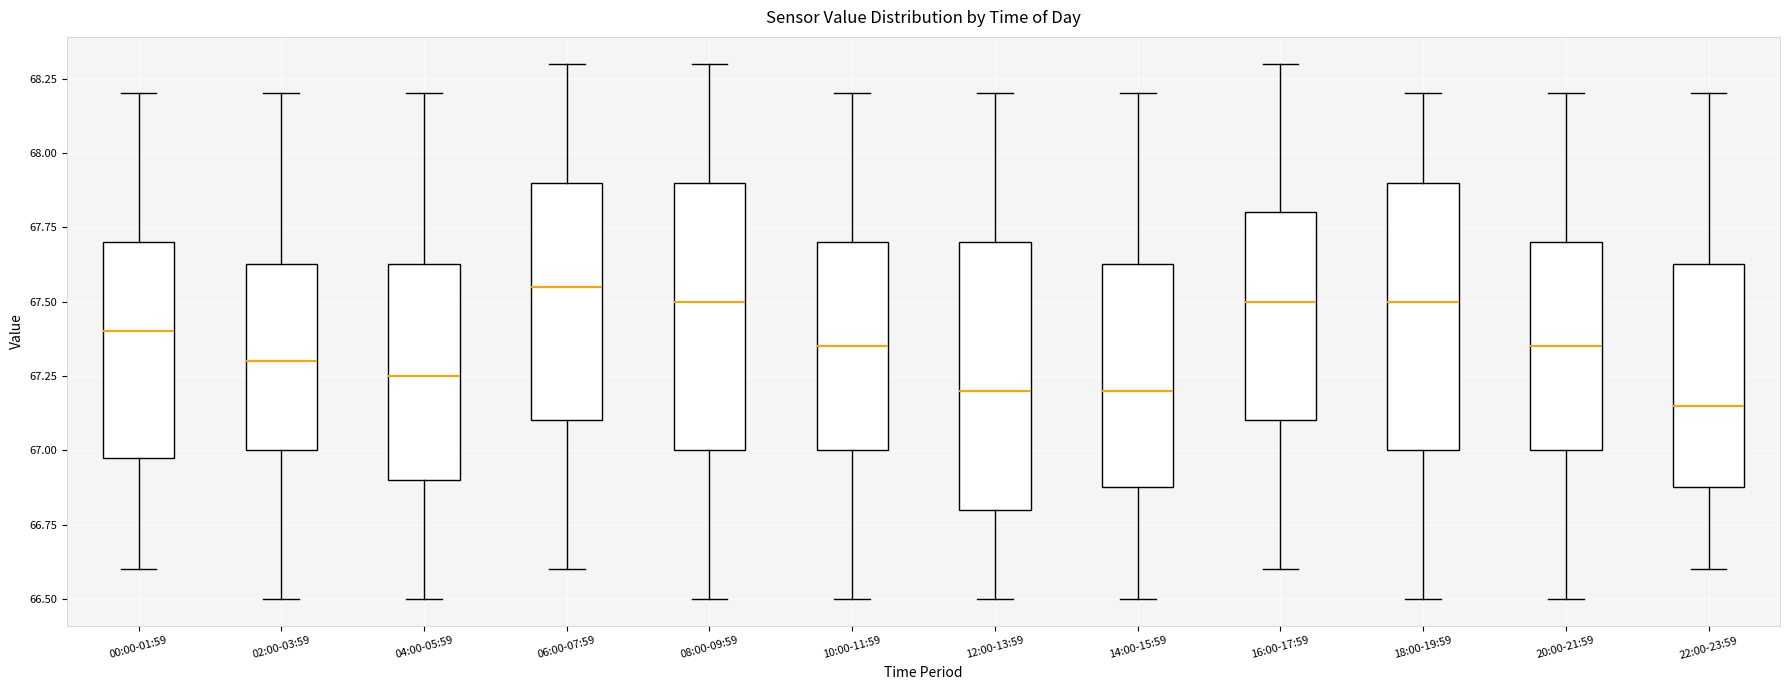

Where does the upper whisker of the box for 04:00-05:59 end on the y-axis? The values are not printed on the chart, so give them approximately, as read against the axis.

68.20